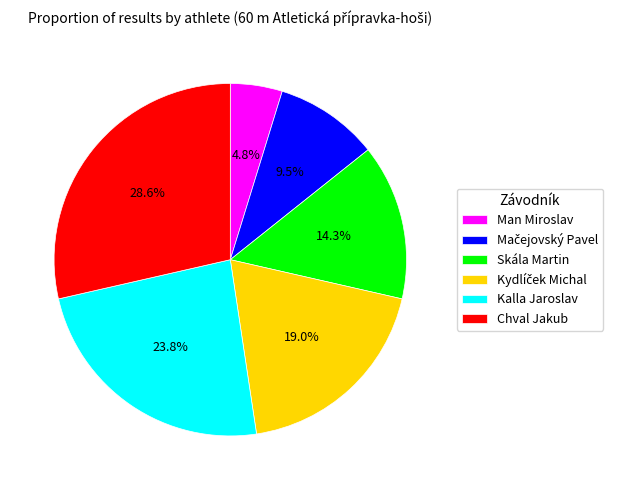

To the nearest percent, what percentage of the pie is Kalla Jaroslav?

24%